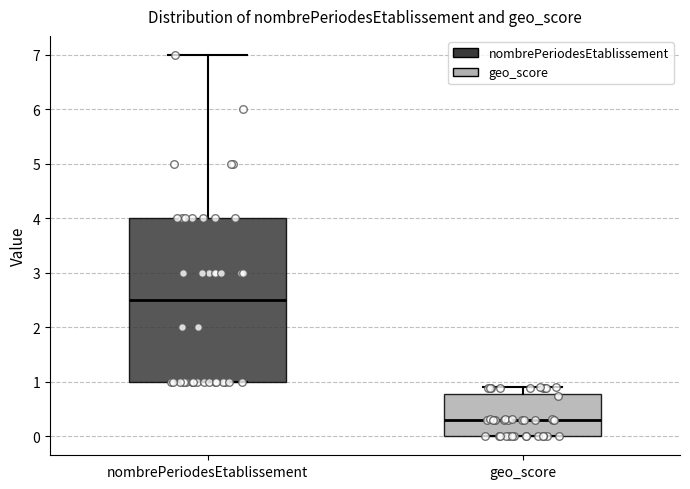

Reading left to right, transcribe this box plot: for each box, give where its median line is, the range the box spans, and where its two whiskers end, as read against the y-axis. The values are not printed on the chart, so give them approximately, as read against the axis.

nombrePeriodesEtablissement: median 2.5, box 1.0 to 4.0, whiskers 1.0 to 7.0
geo_score: median 0.3, box 0.0 to 0.8, whiskers 0.0 to 0.9